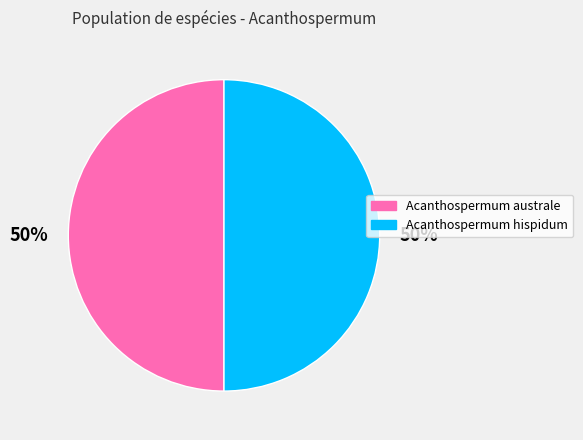

What is the ratio of the value at Acanthospermum hispidum to the value at Acanthospermum australe?

1.0